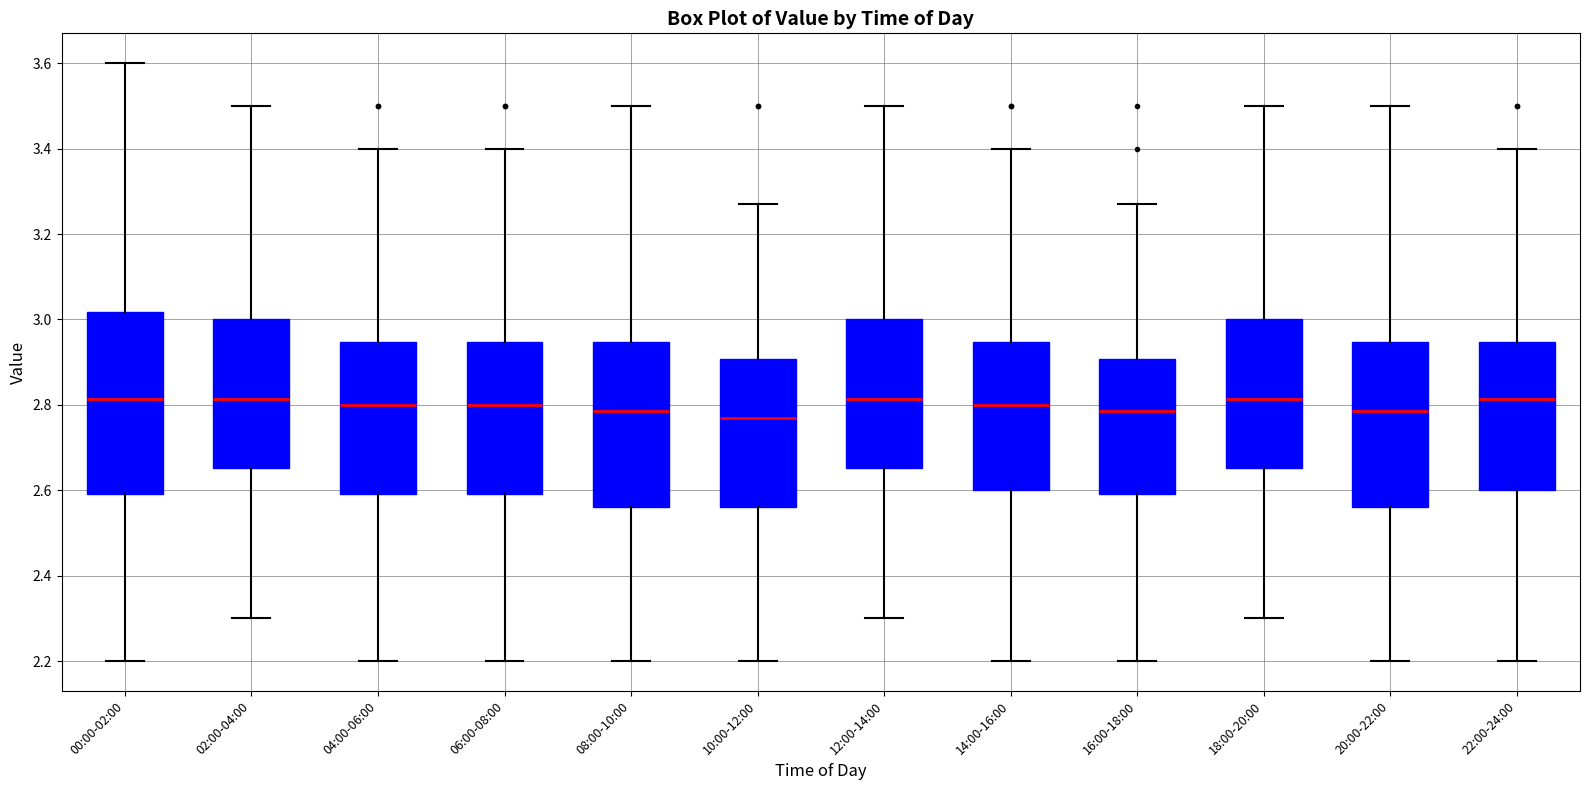

Where does the upper whisker of the box for 00:00-02:00 end on the y-axis? The values are not printed on the chart, so give them approximately, as read against the axis.

3.60